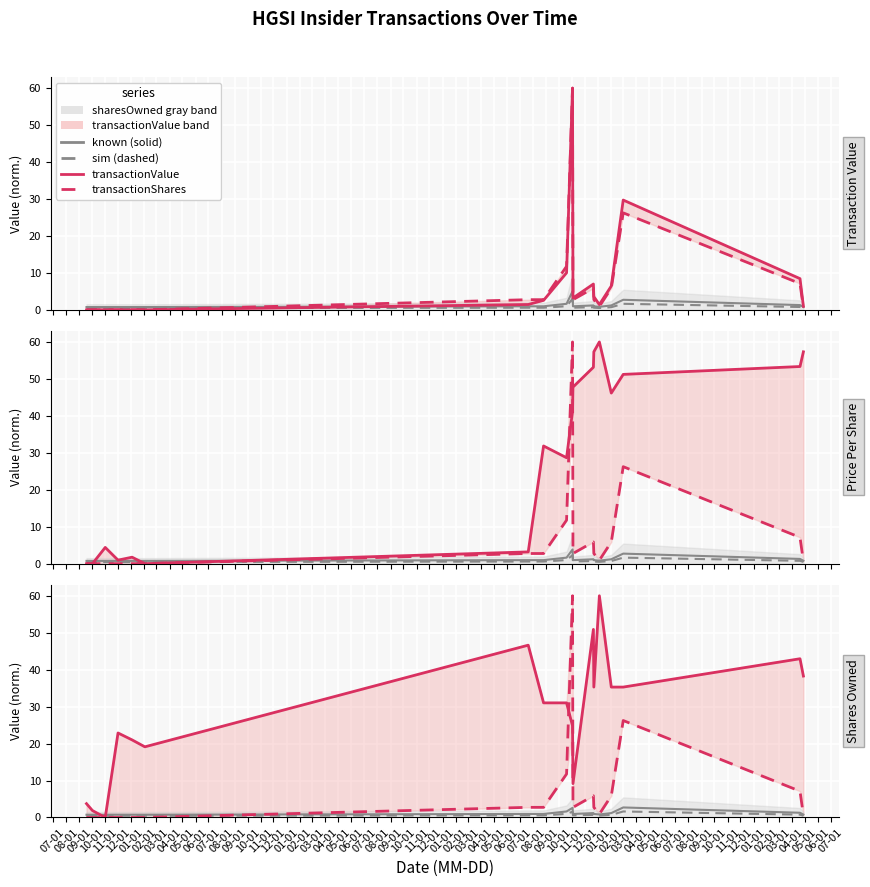

Which series ends up on top after the final intersection of transactionValue and sharesOwned gray?

transactionValue